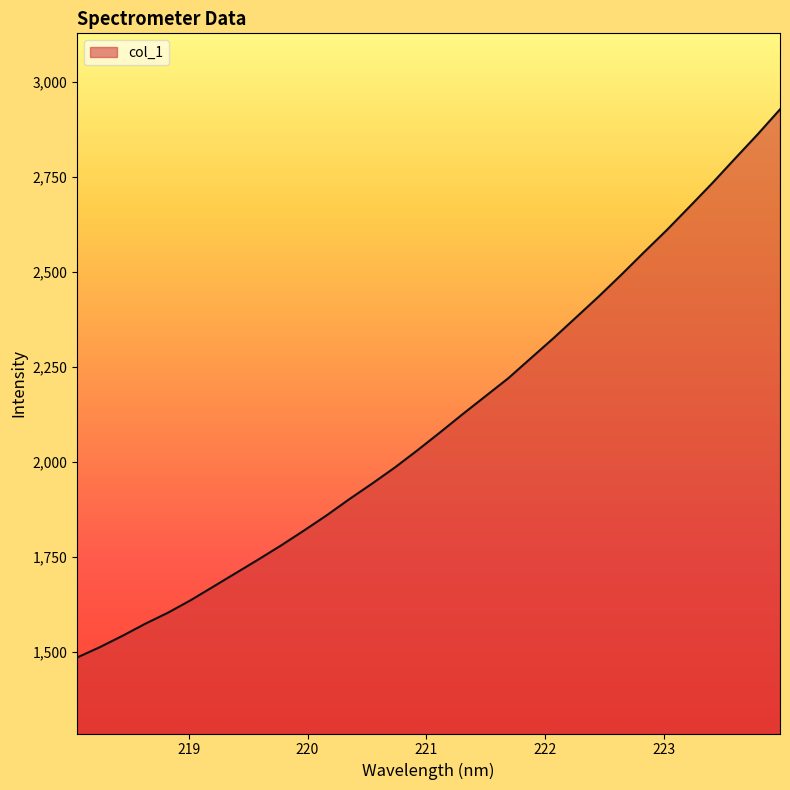

What is the difference between the maximum and minimum values?

1442.3